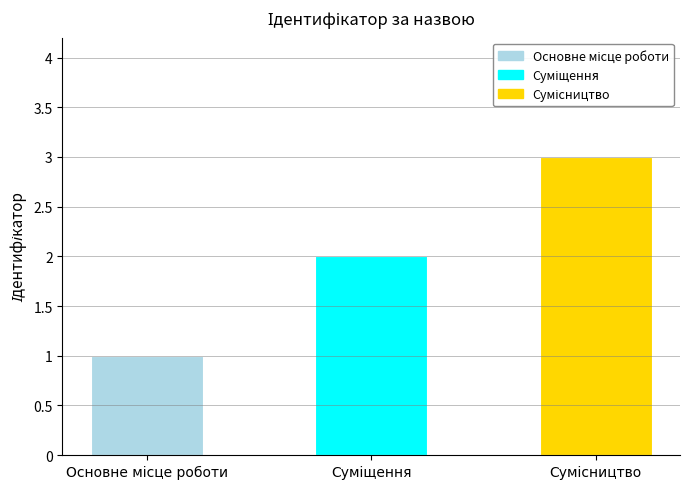

What is the greatest value displayed?

3